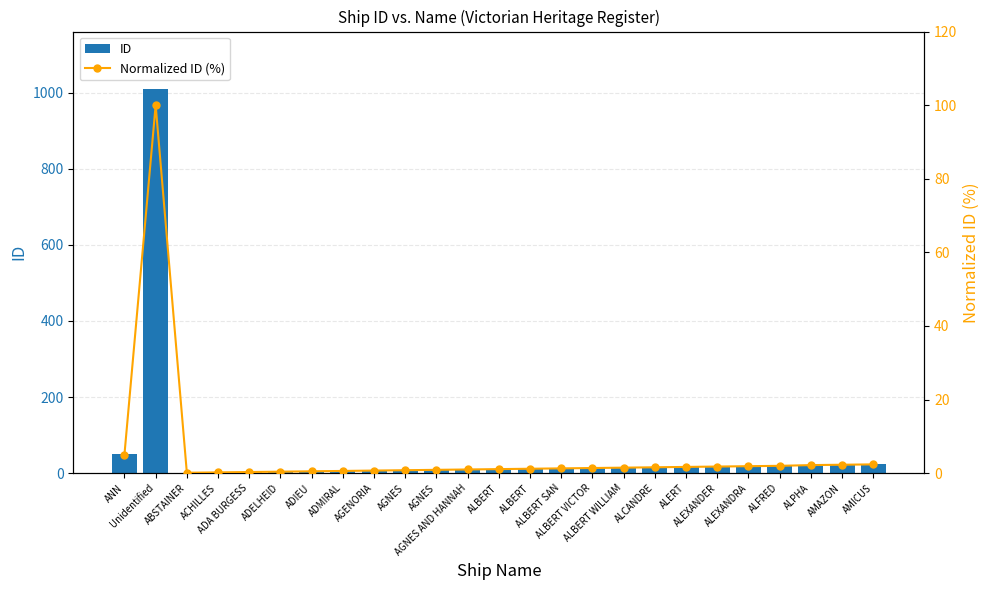

Which label corresponds to the smallest value in the chart?

ABSTAINER